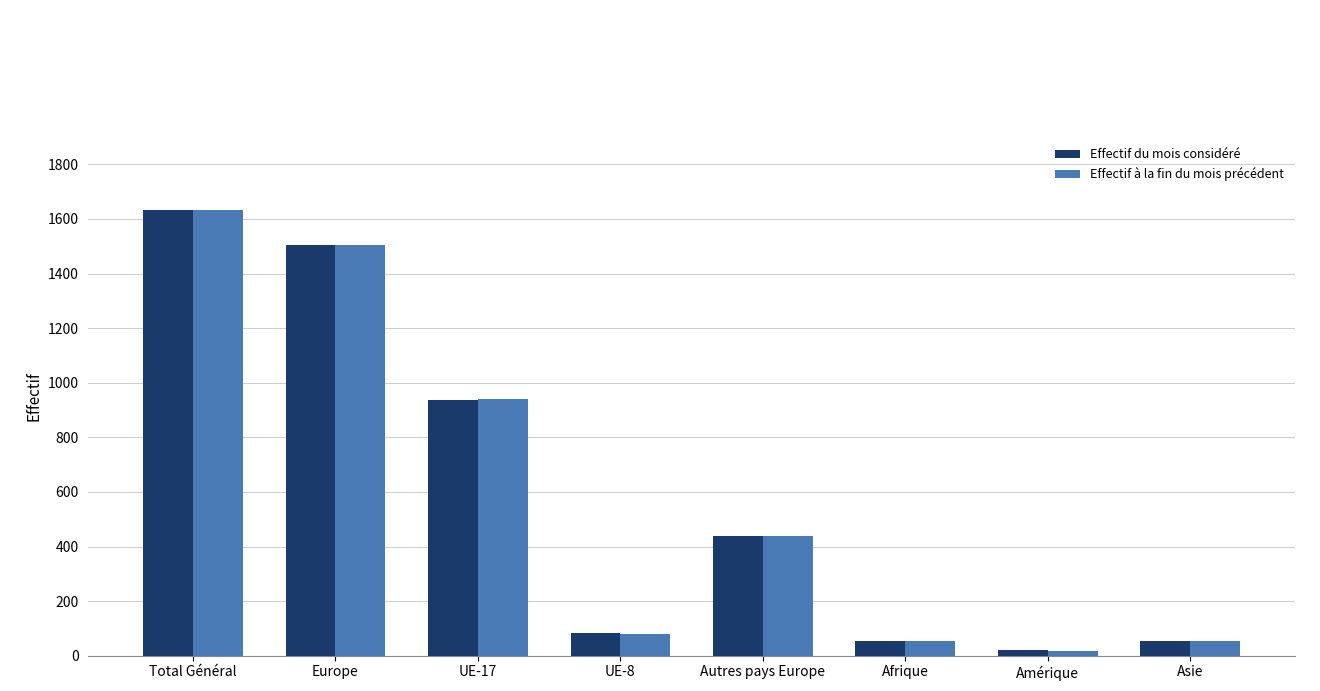

How many distinct data groups are displayed?

2